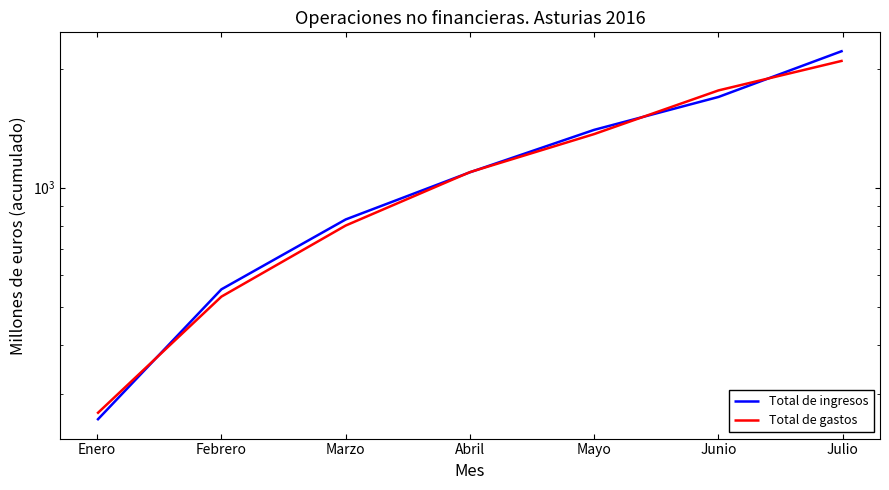

At which category does the chart reach its peak across all series?

Julio